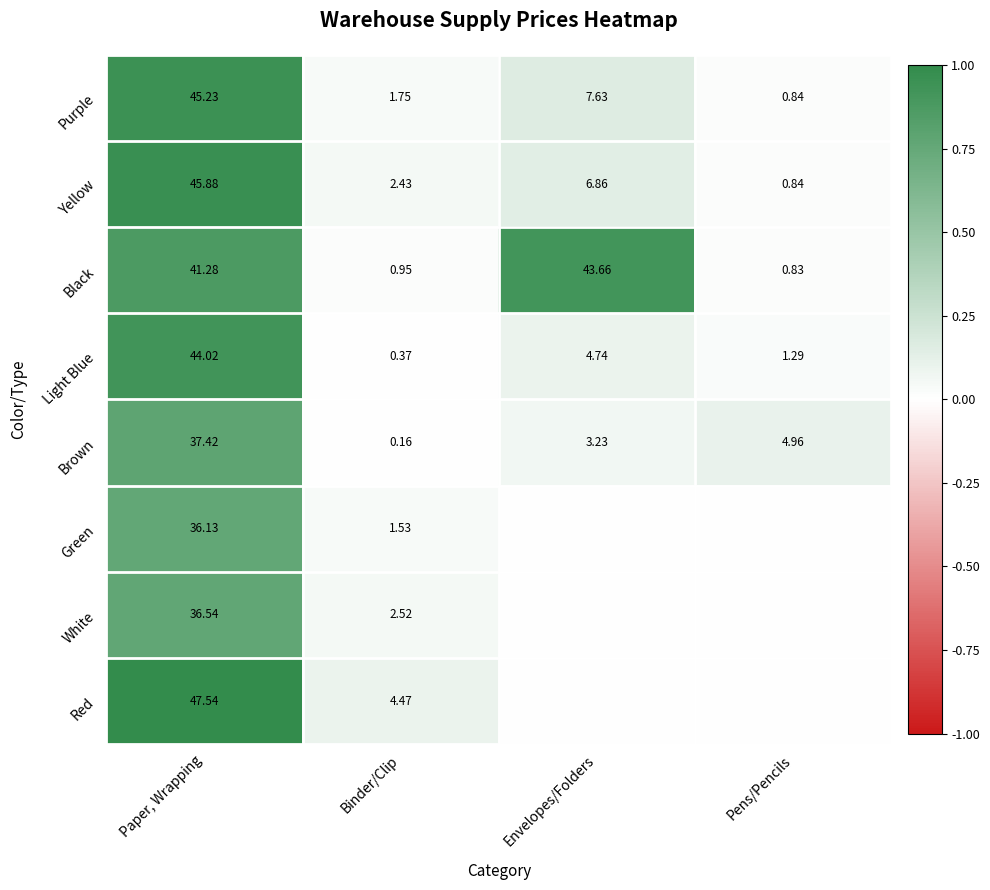

List the labels in order of Purple value, largest first.

Paper, Wrapping, Envelopes/Folders, Binder/Clip, Pens/Pencils